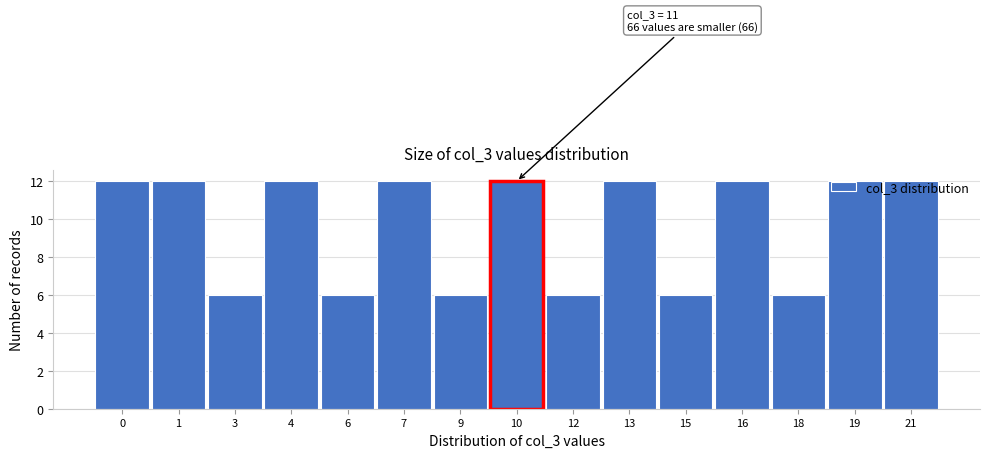

What is the sum of all values?

144